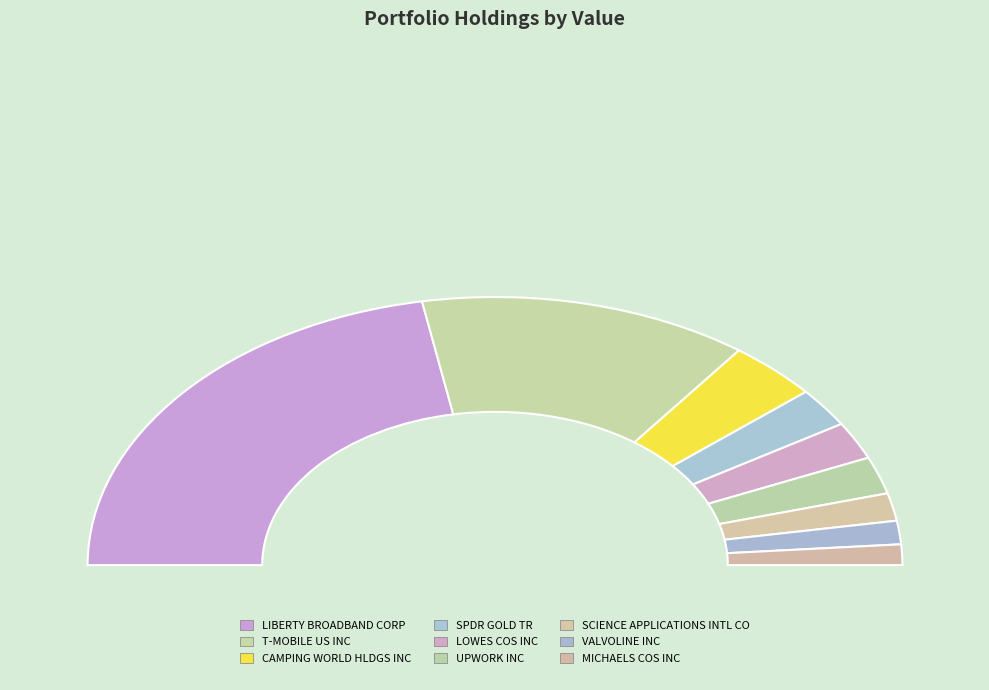

Which slice is the largest?

LIBERTY BROADBAND CORP